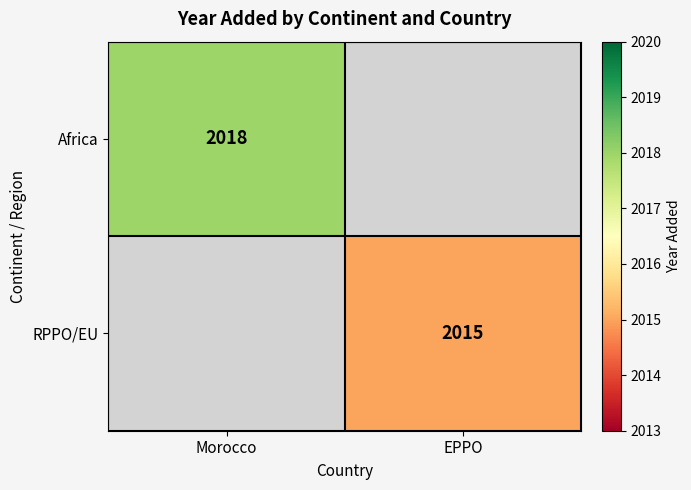

At how many categories does at least one series exceed 2017?

1